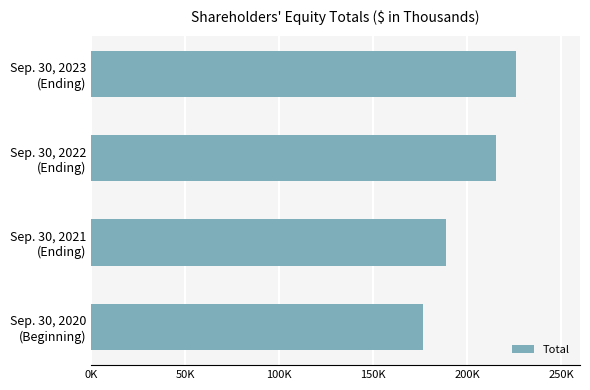

Count the values in the range 188530 to 225967.

3